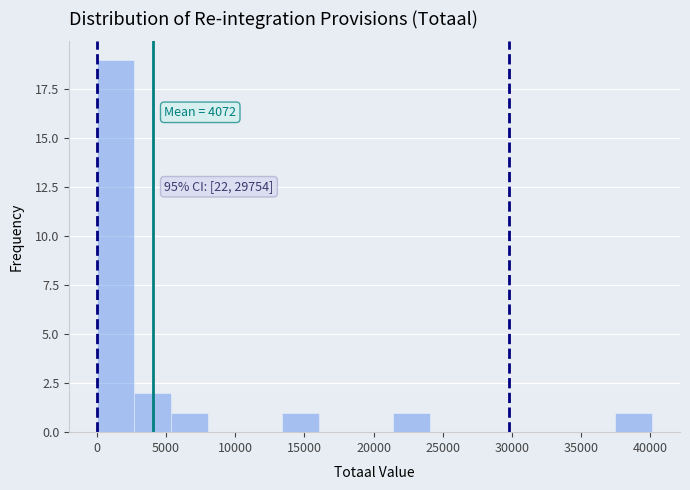

Over which range of the x-axis is the bar tallest?

0 to 2500